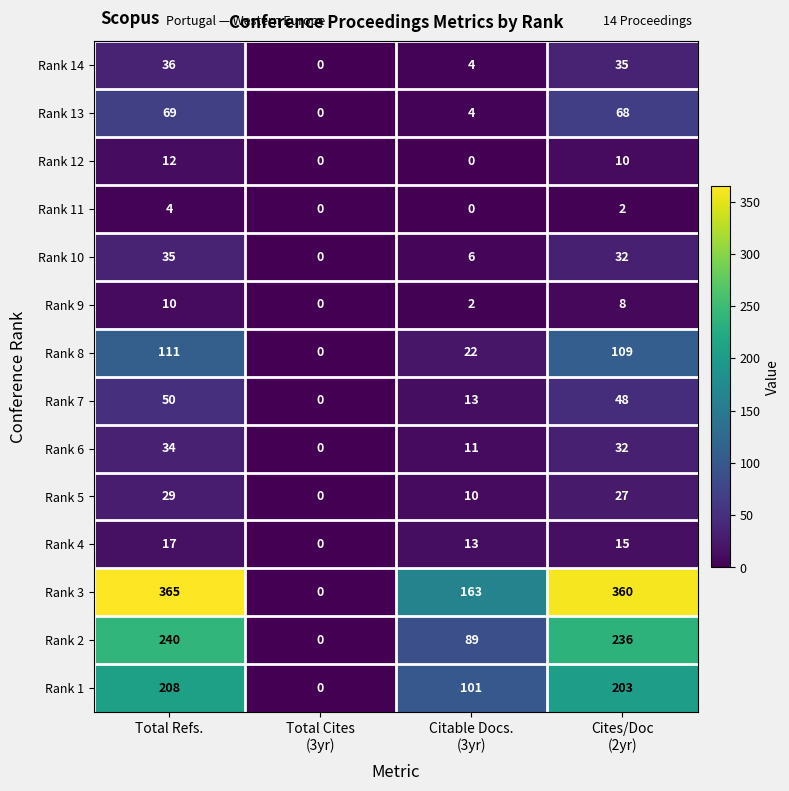

List the series in order of their peak value, lowest first.

Rank 11, Rank 9, Rank 12, Rank 4, Rank 5, Rank 6, Rank 10, Rank 14, Rank 7, Rank 13, Rank 8, Rank 1, Rank 2, Rank 3